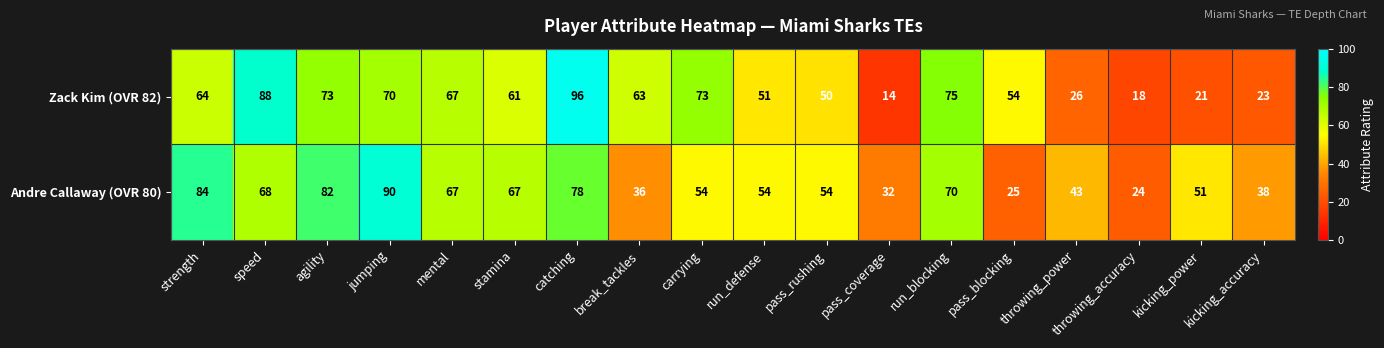

At how many categories does at least one series exceed 69?

7